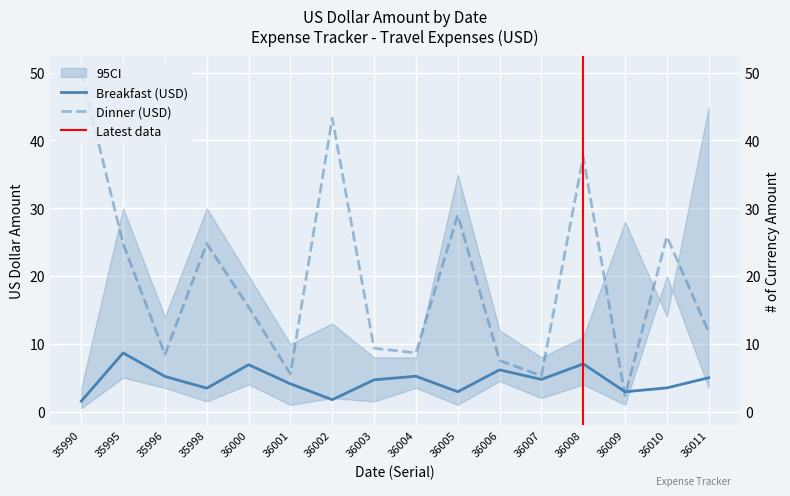

What is the value of the Dinner point at the 13th from the left?

37.5